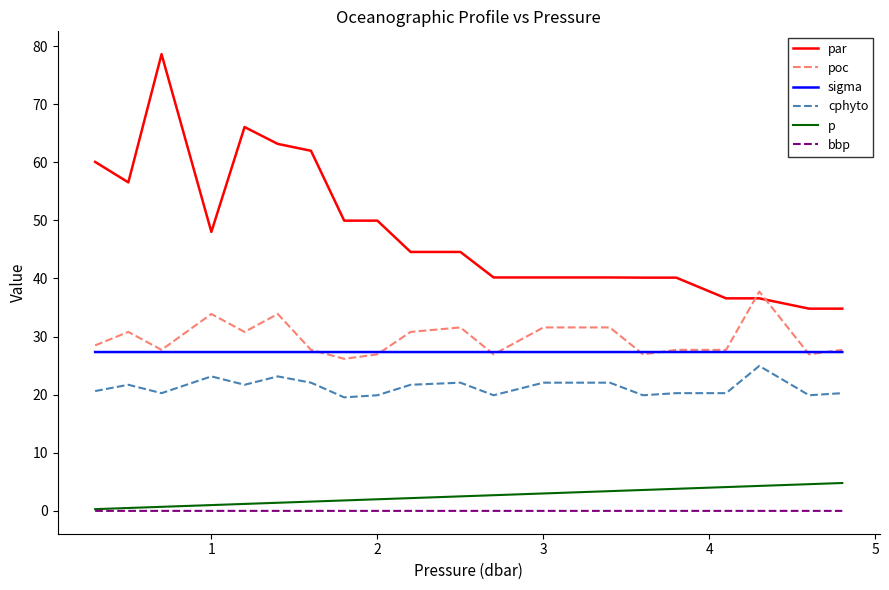

True or false: poc and p cross at least once.

False